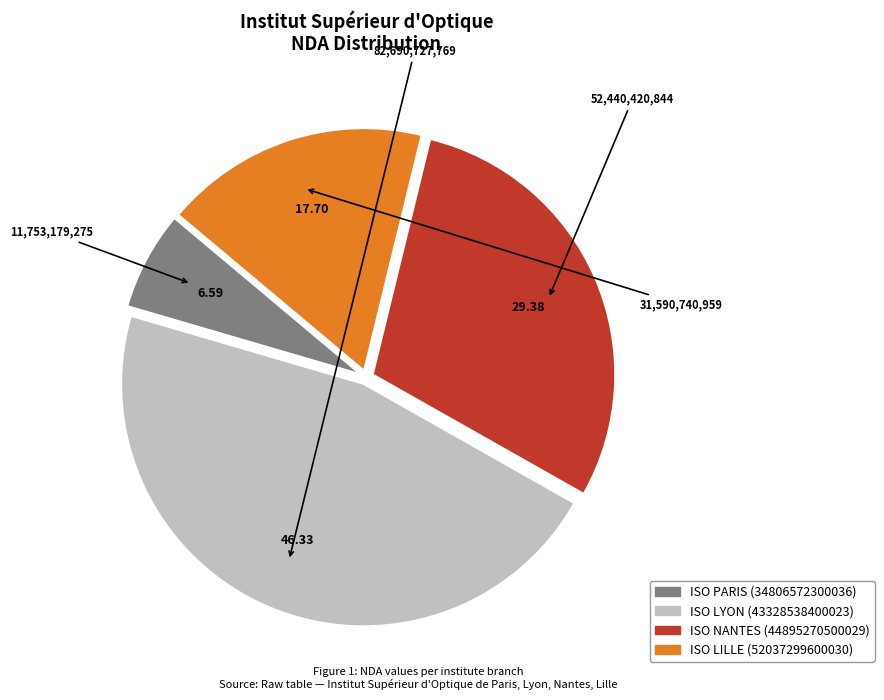

Is there any slice that represents more than half of the pie?

No